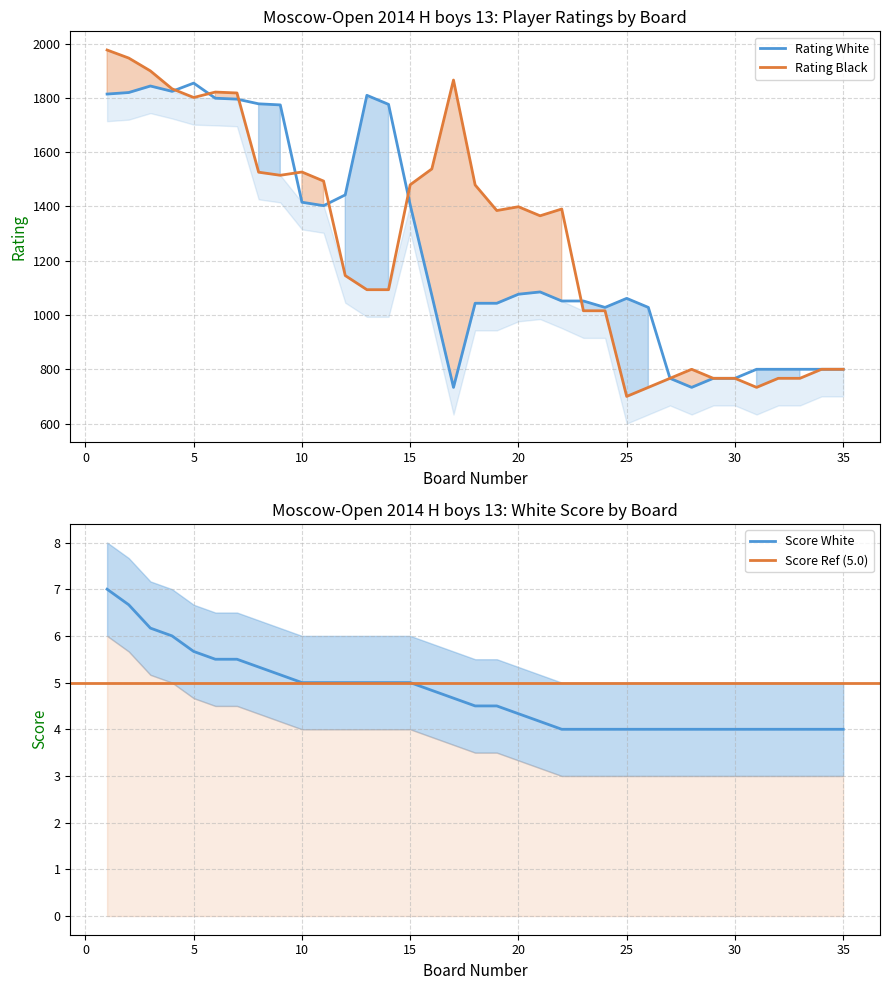

Which series has the largest total across all categories?

Rating_Black